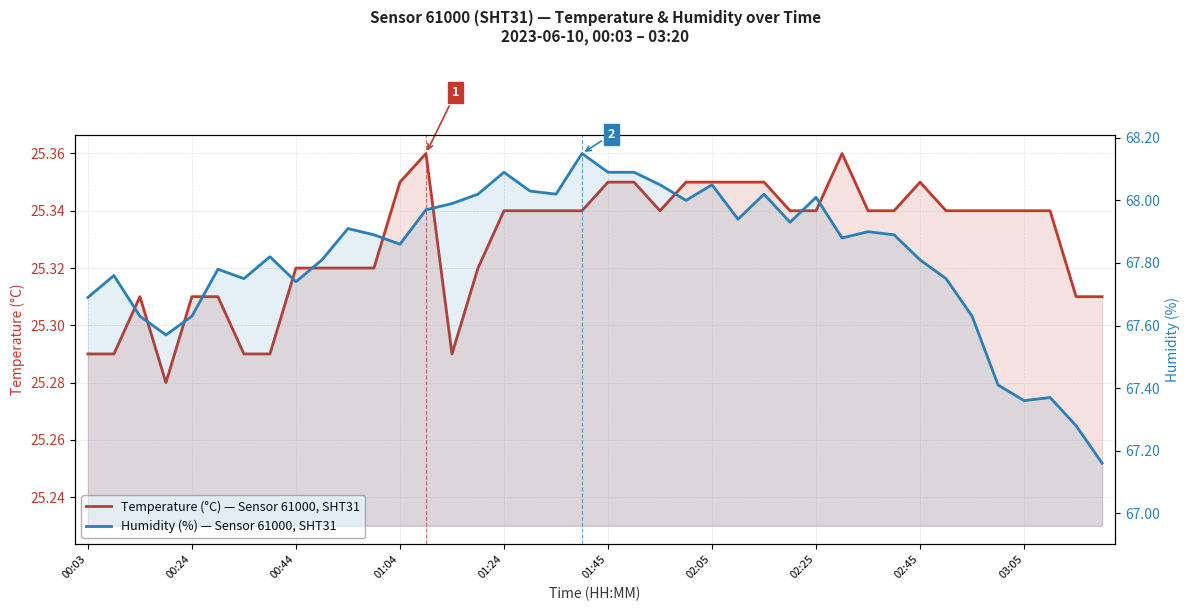

What are all the series names shown in the legend?

Temperature (°C) — Sensor 61000, SHT31, Humidity (%) — Sensor 61000, SHT31